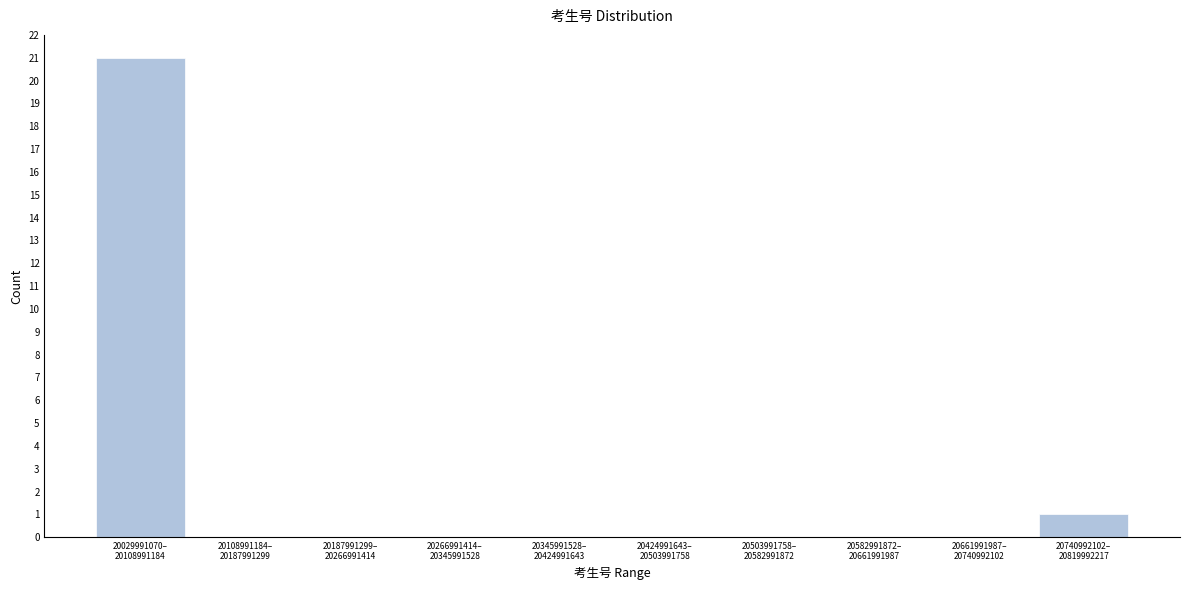

What is the maximum value shown in the chart?

21